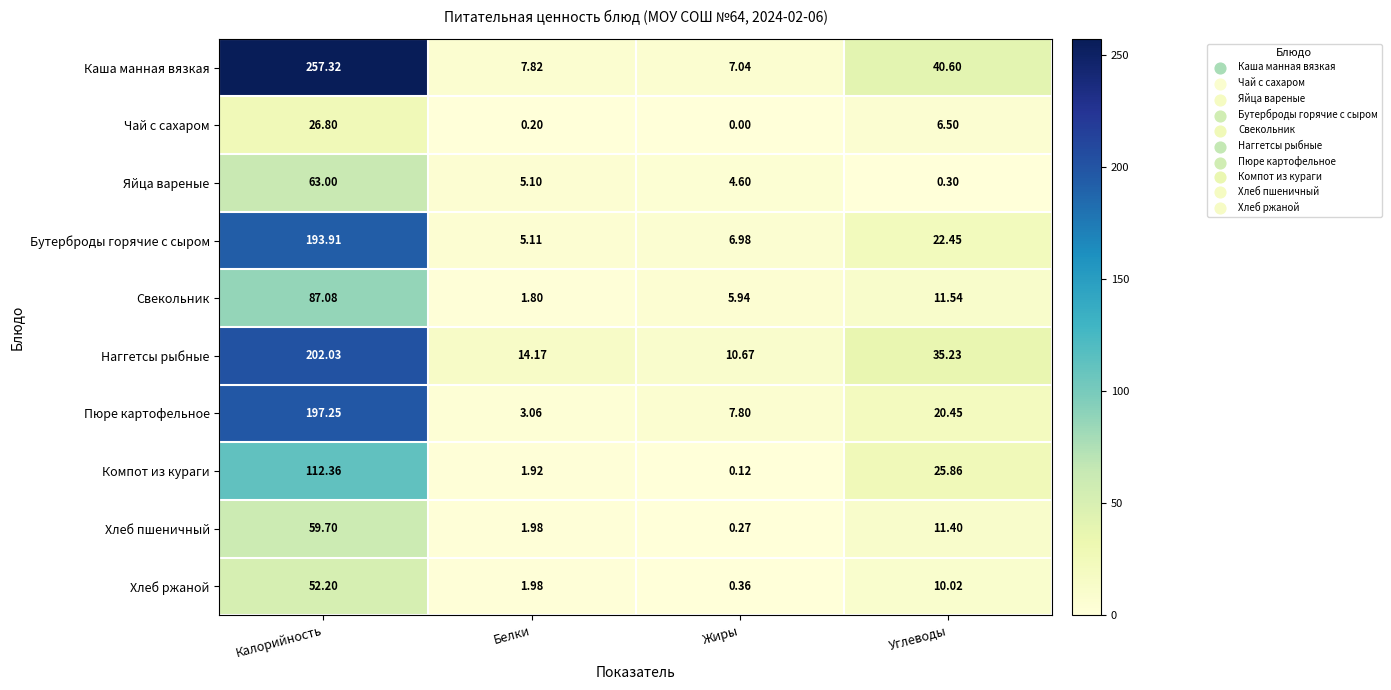

At which category does the chart reach its peak across all series?

Калорийность